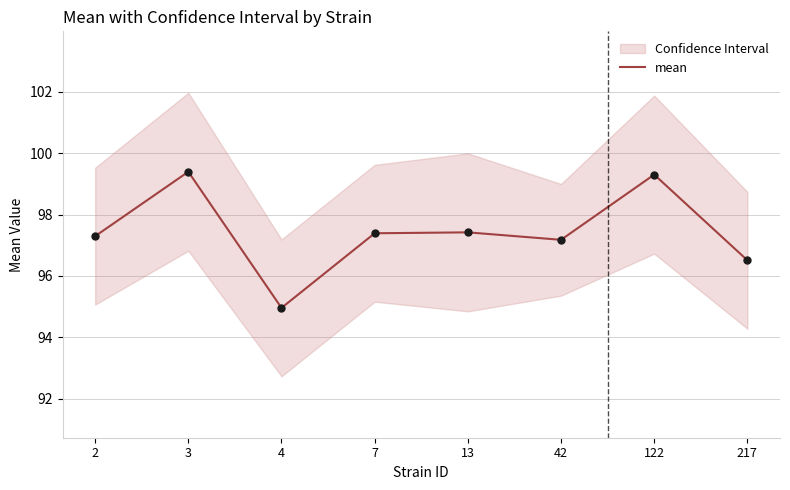

What is the change in value from 2 to 7?

+0.1